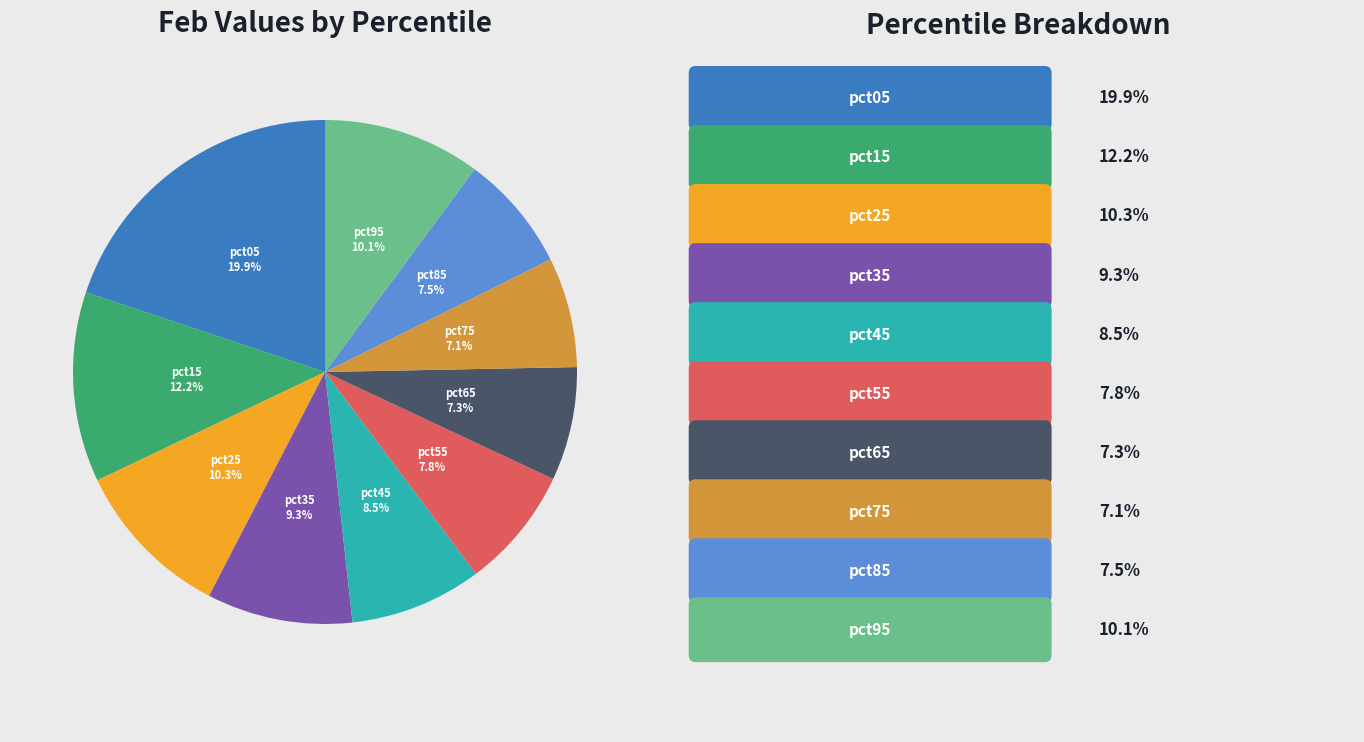

Is it true that pct65 is 7% of the pie?

True